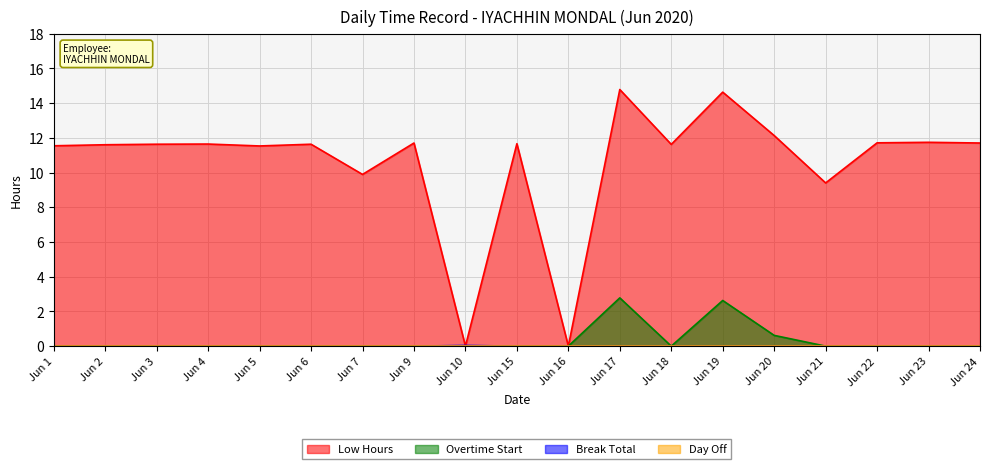

In Break Total, how many points are higher than both neighbors (excluding endpoints)?

1